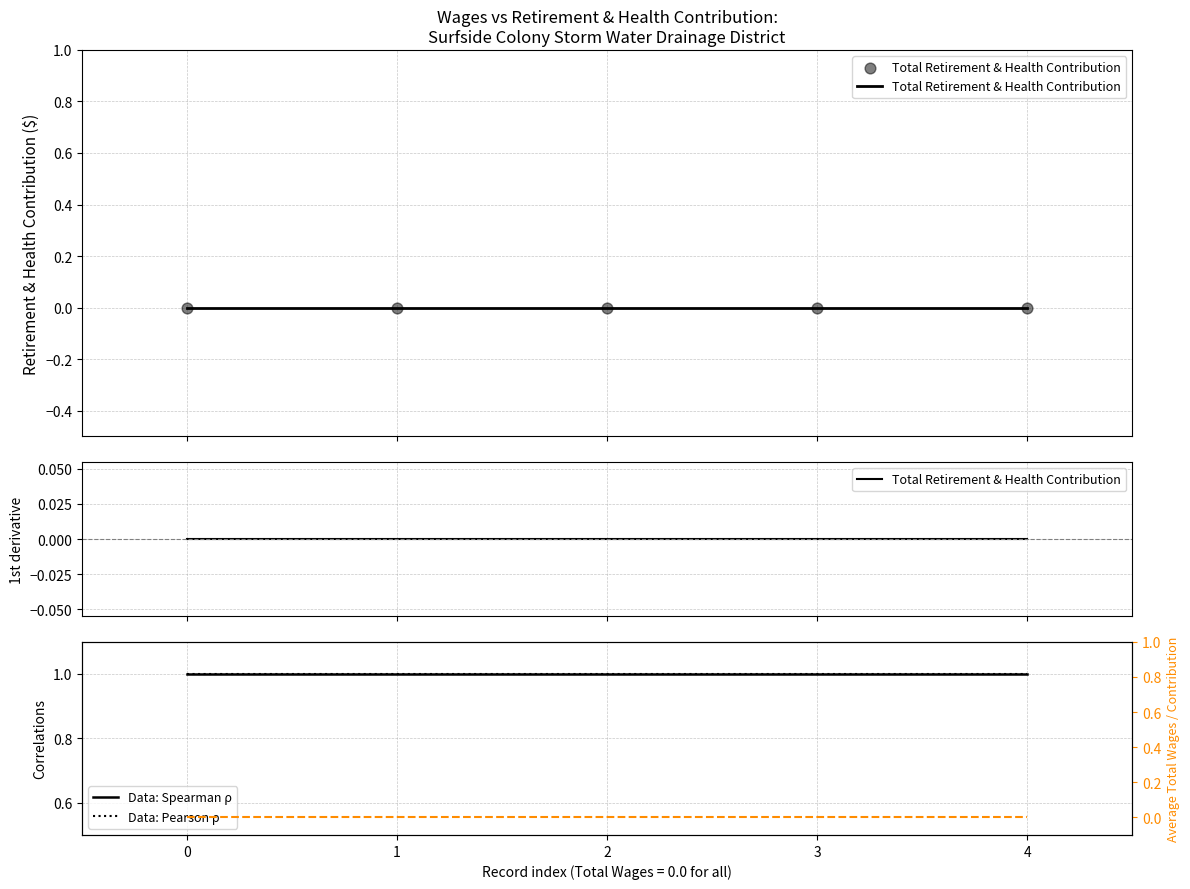

At how many categories does at least one series exceed 0?

5